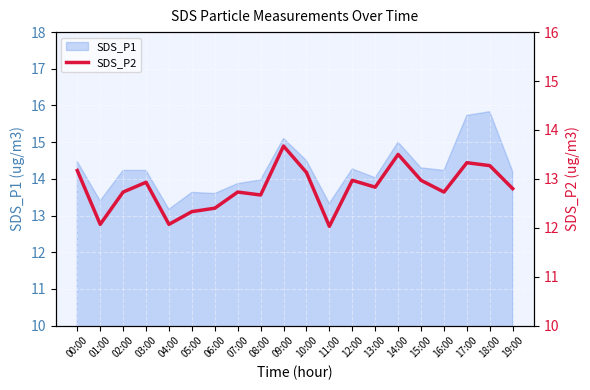

Which category has the lowest value in the SDS_P1 series?

04:00